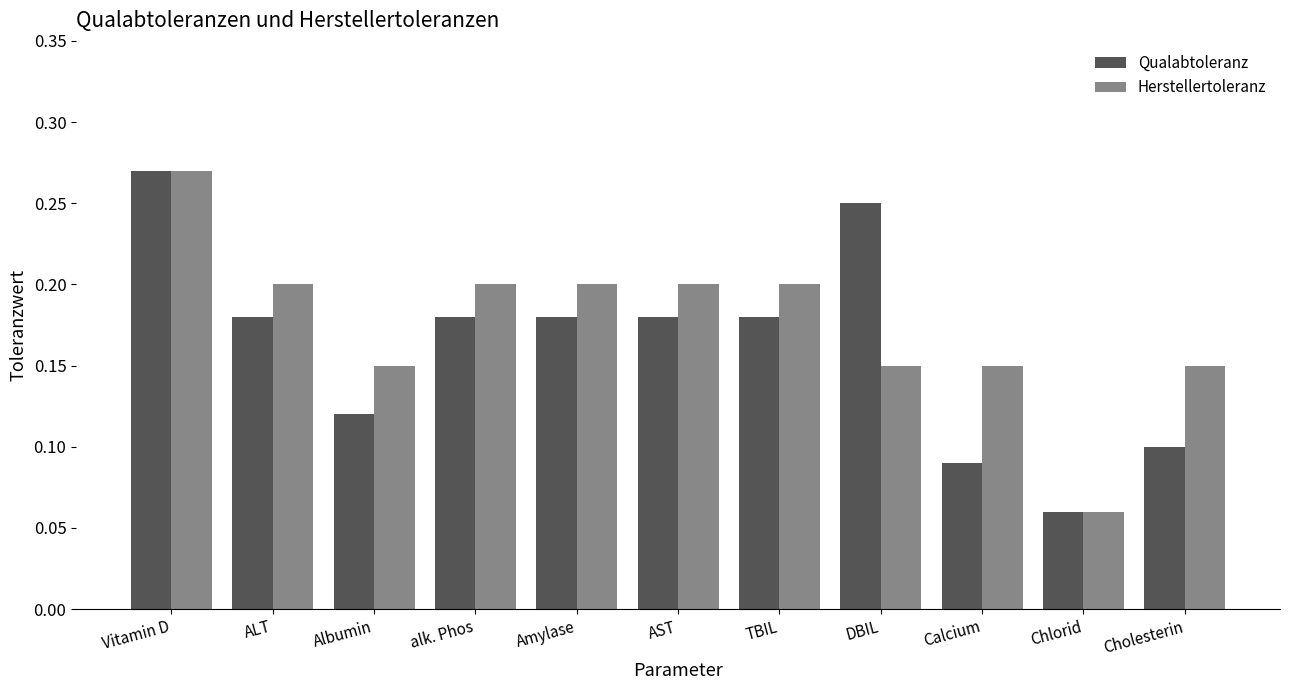

What is the sum of the Herstellertoleranz values at ALT and AST?

0.4